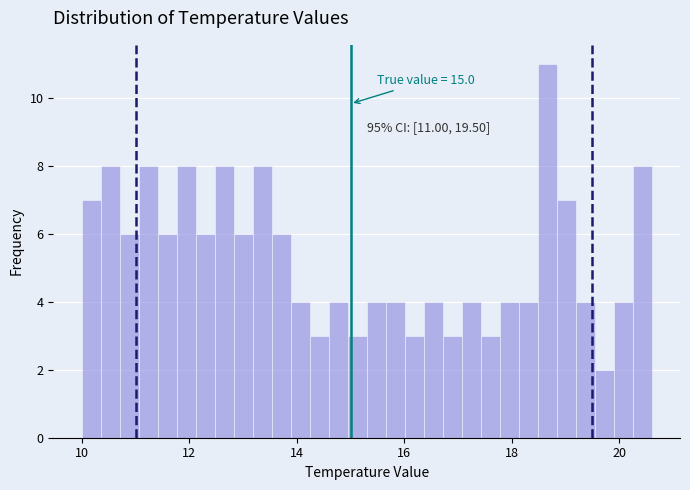

Read against the x-axis, roughly where is the centre of the tallest bar?

18.6